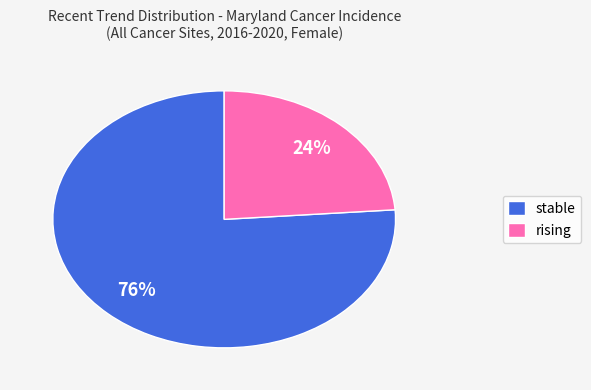

To the nearest percent, what is the combined percentage of rising and stable?

100%